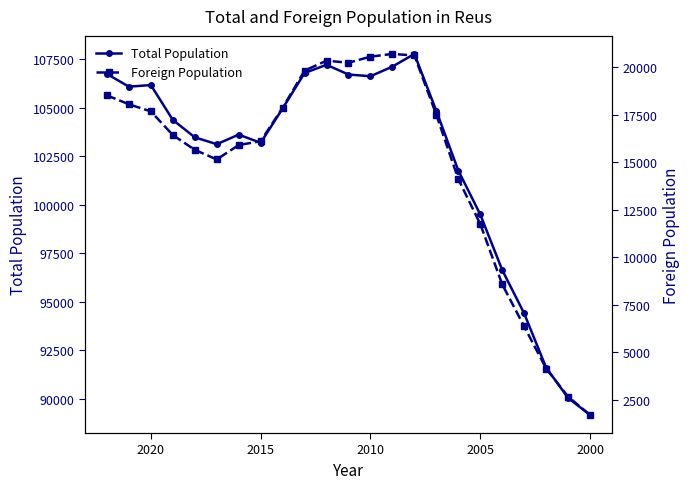

What is the spread (max minus min) of values at 2000?

88026